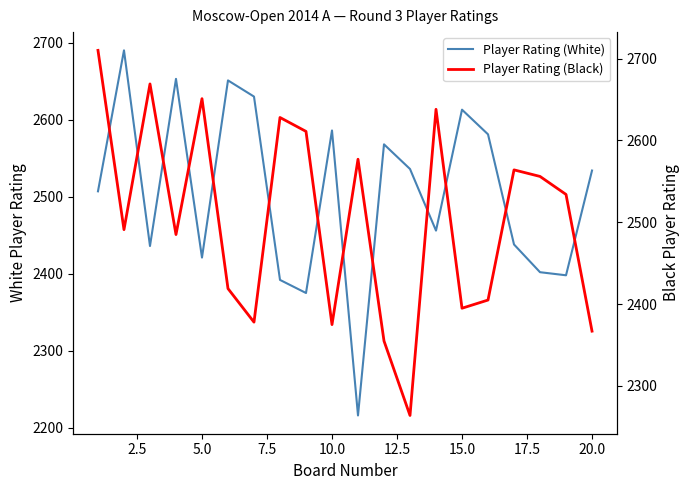

The value of Player Rating (Black) at 17 is 1025. True or false?

False